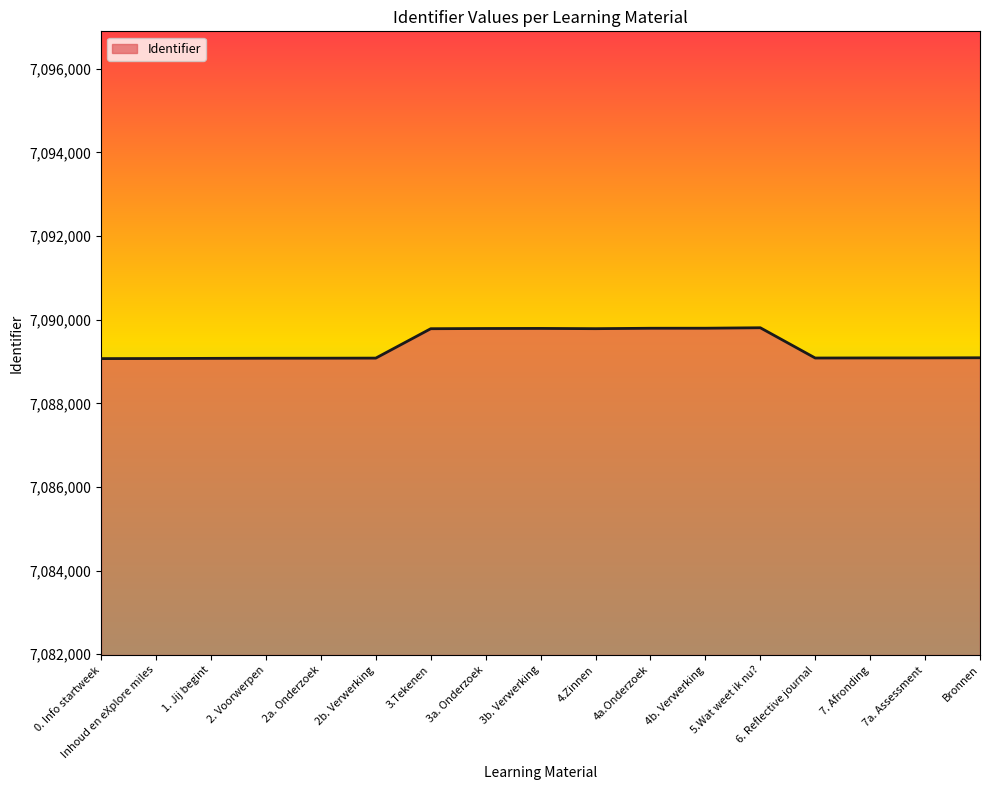

How many lines are shown in the chart?

1